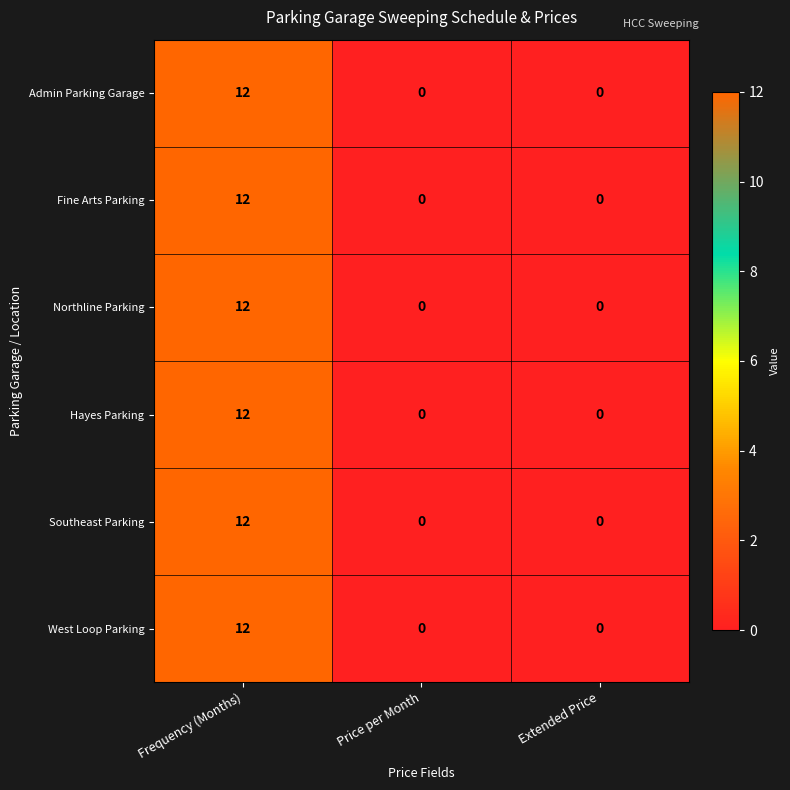

What value does the Hayes Parking series have at Frequency (Months)?

12